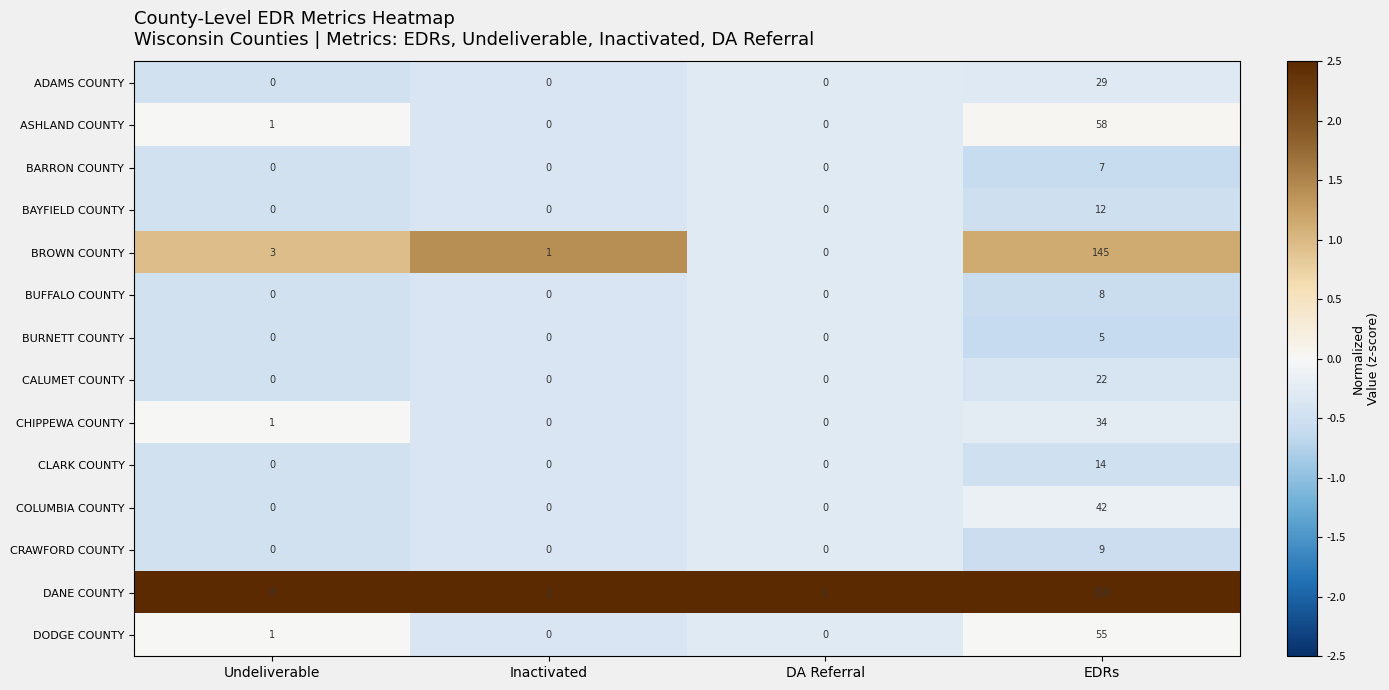

What is the sum of all CLARK COUNTY values?

14